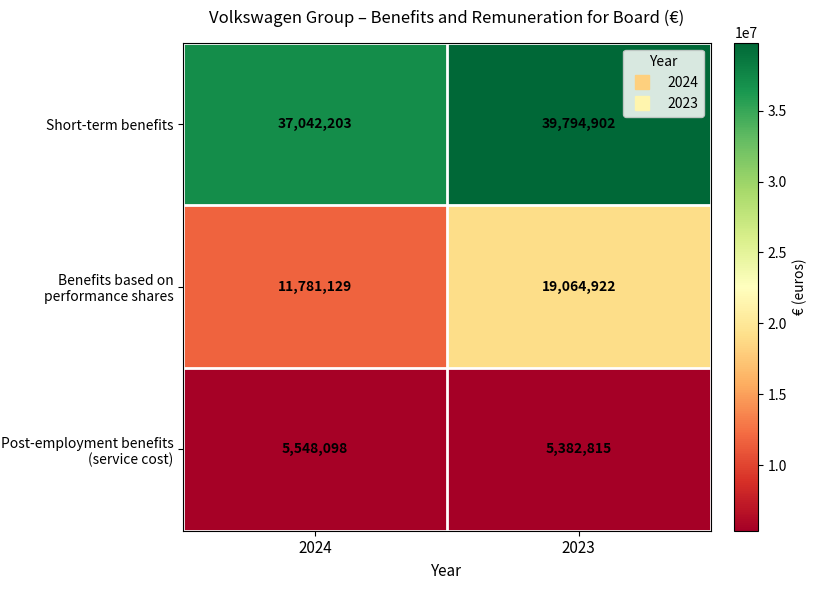

At which label is Short-term benefits closest to 38418552?

2024